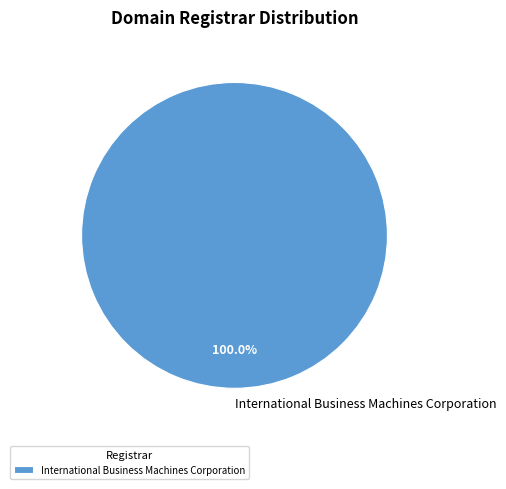

How many segments does this pie chart have?

1